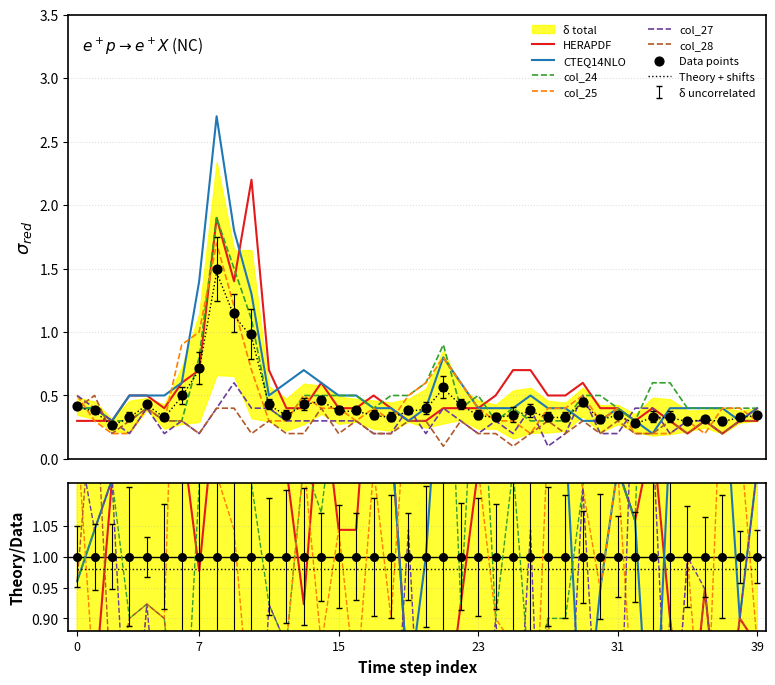

Which series contains the lowest Y value?

col_27